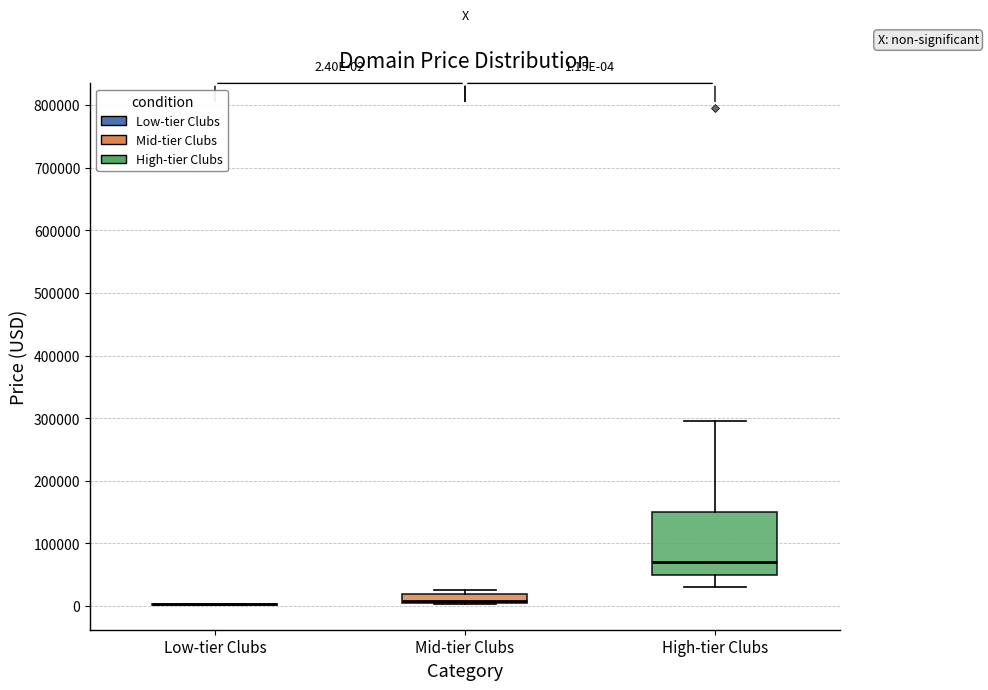

Comparing the boxes themselves (not the whiskers), which one is the tallest?

High-tier Clubs